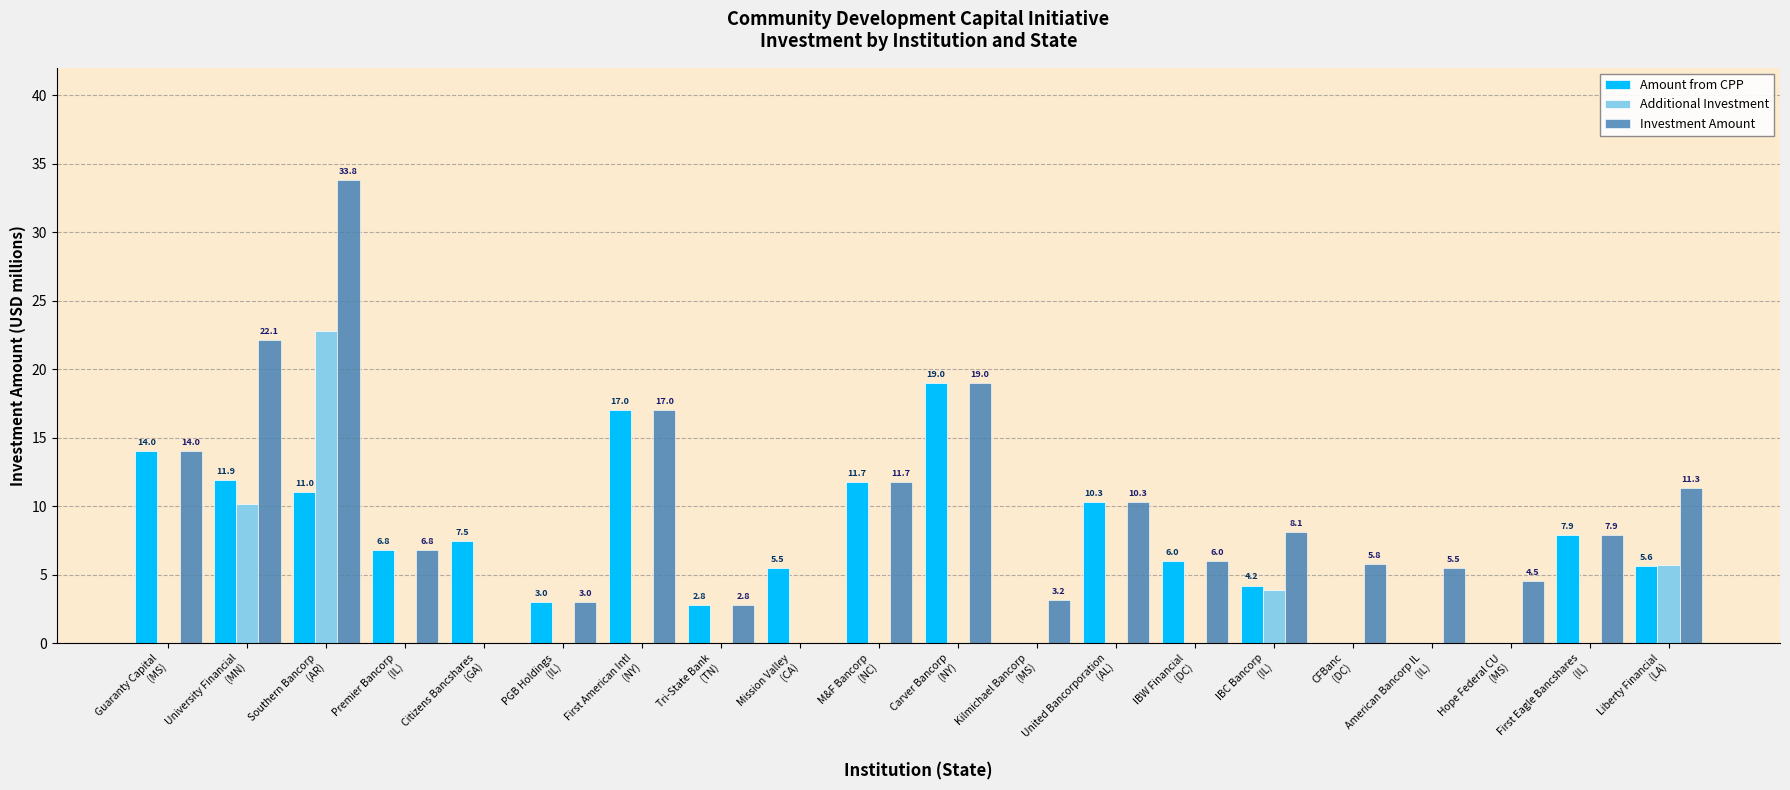

Is the value of Additional Investment at IBW Financial
(DC) greater than the value of Investment Amount at First Eagle Bancshares
(IL)?

No